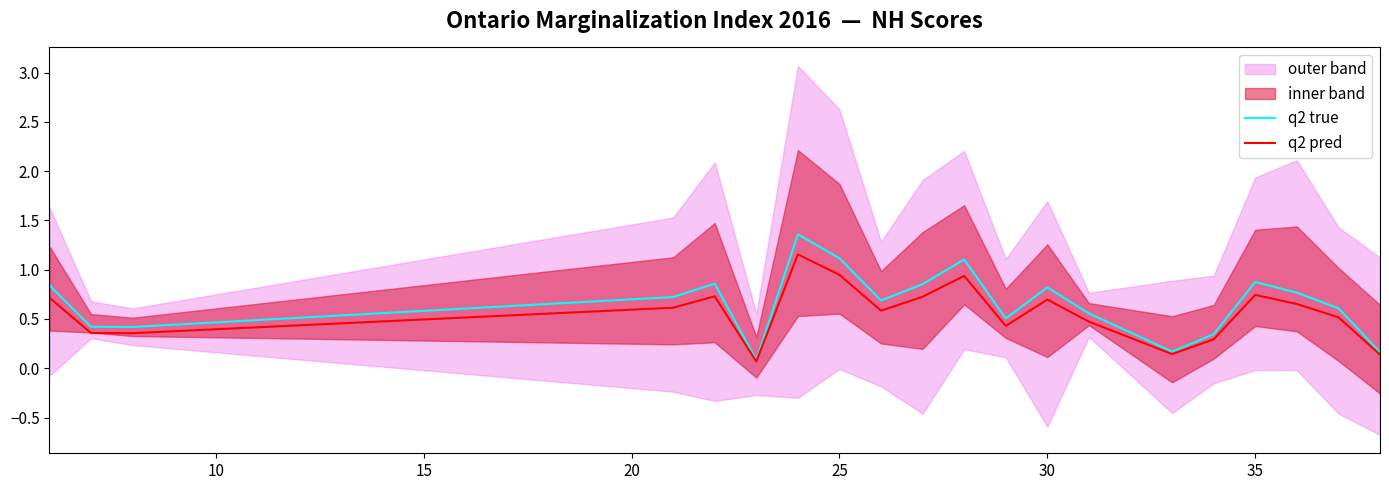

What is the spread (max minus min) of values at 10?

0.1